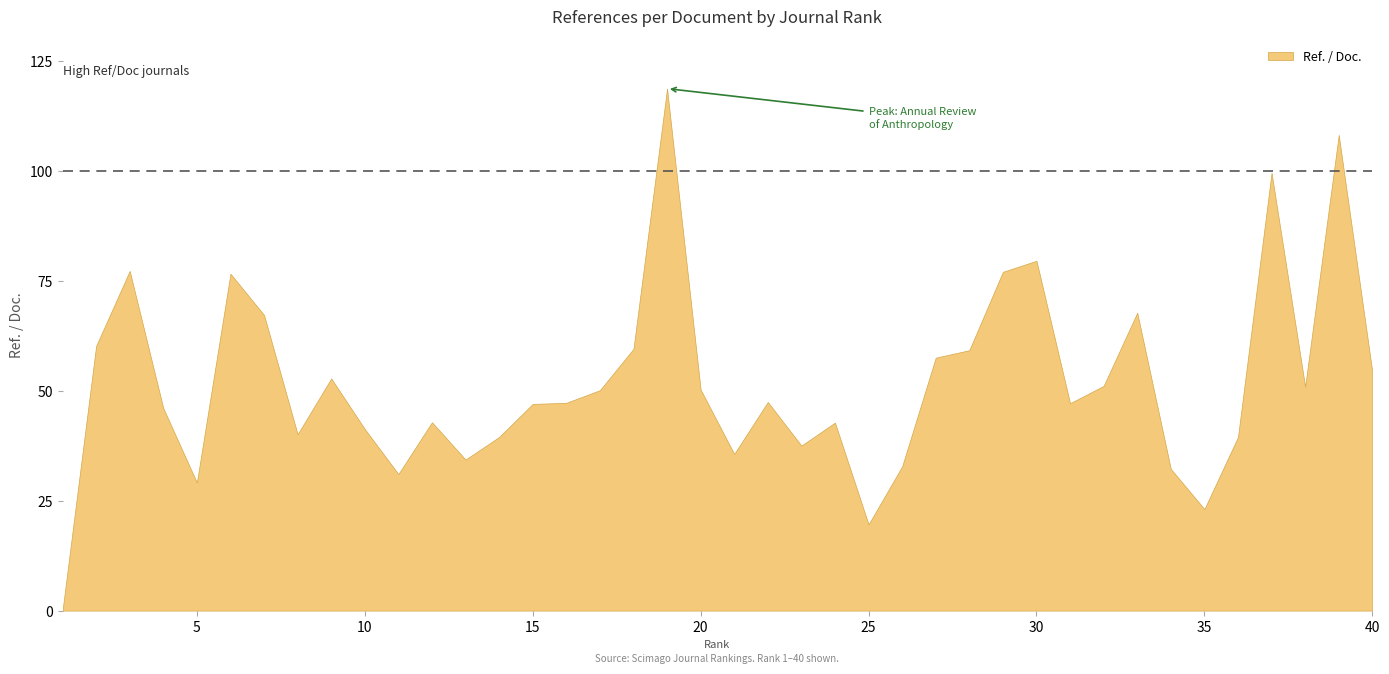

Is it true that the value at 18 is 59.6?

True